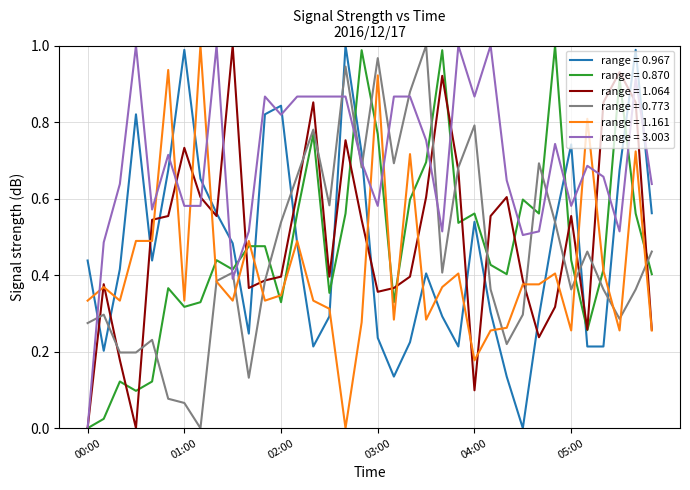

Which series has the largest total across all categories?

range = 3.003